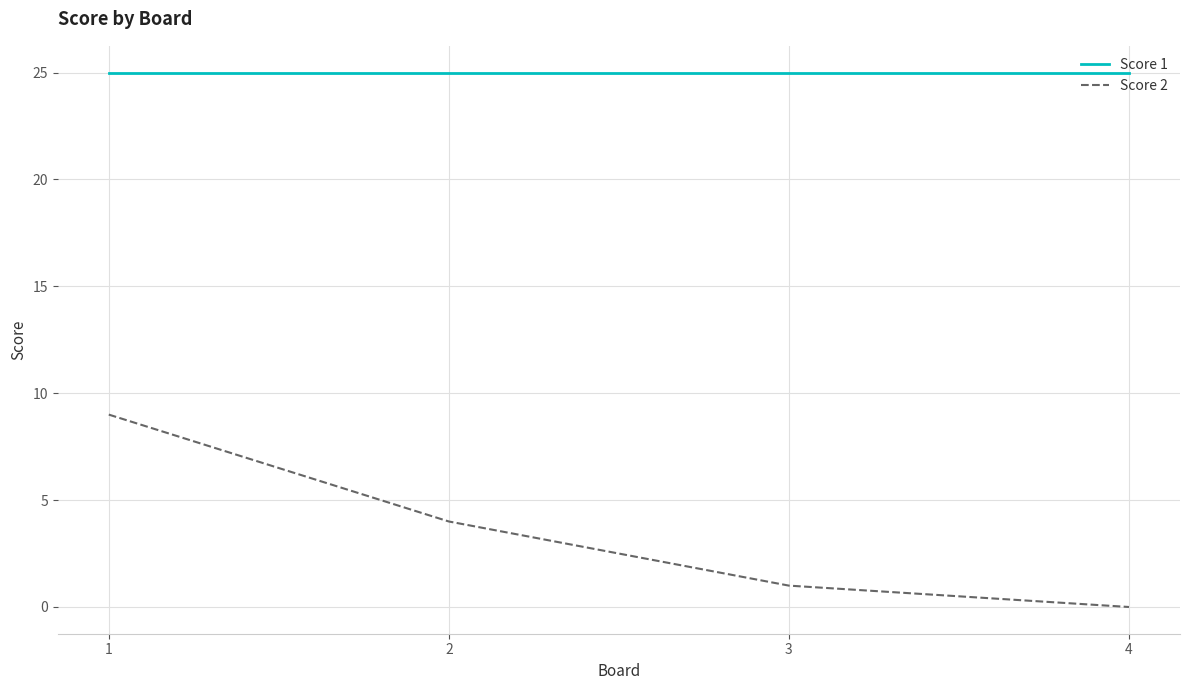

What is the difference between the second highest and second lowest values in the Score 2 series?

3